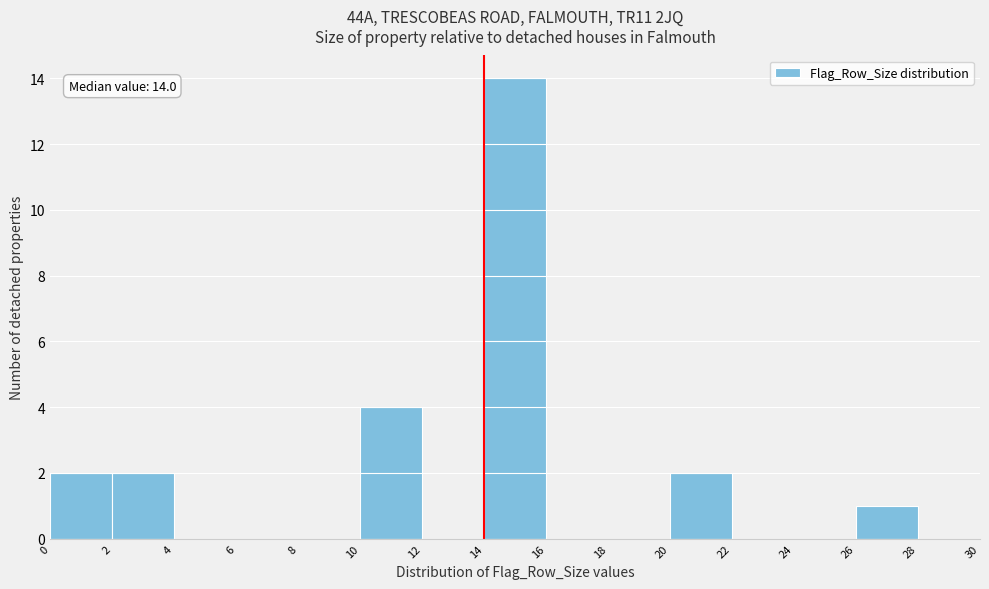

Which range on the x-axis has the tallest bar?

14 to 16